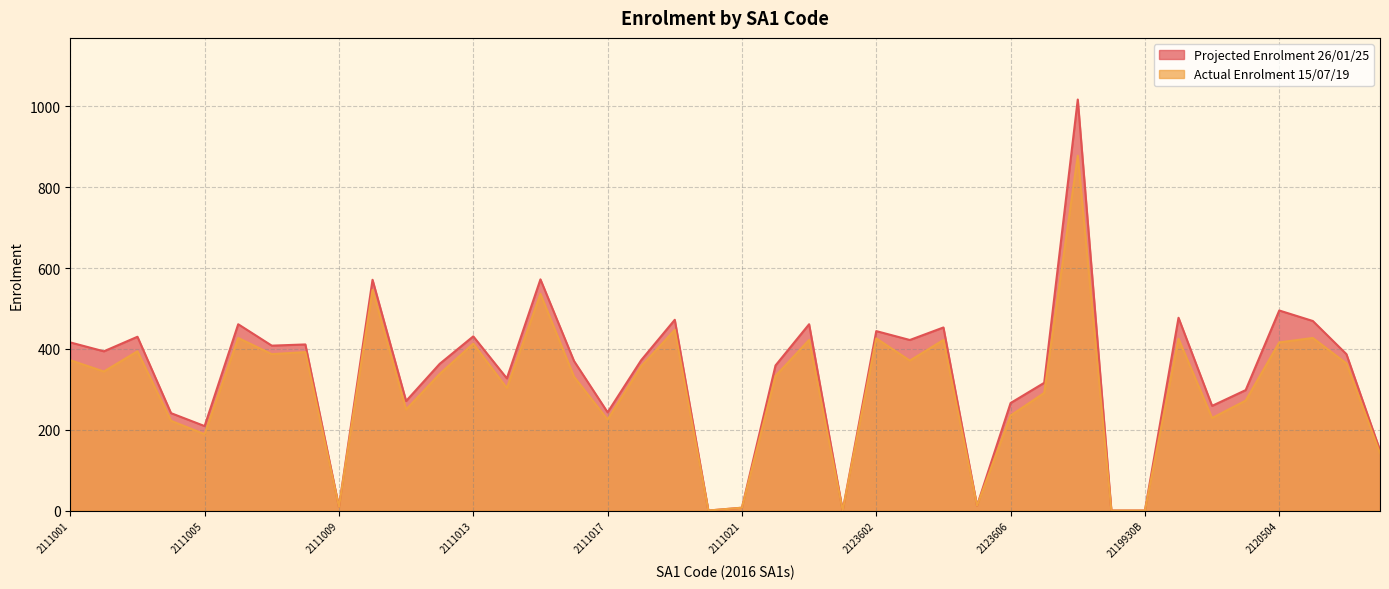

Does the chart display data point markers on the line(s)?

No